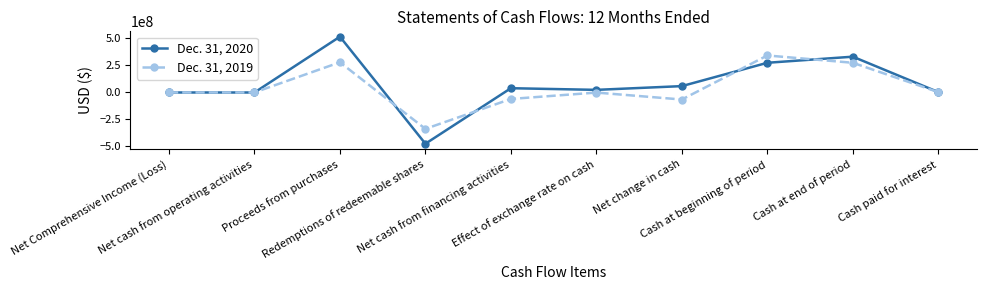

What are all the series names shown in the legend?

Dec. 31, 2020, Dec. 31, 2019